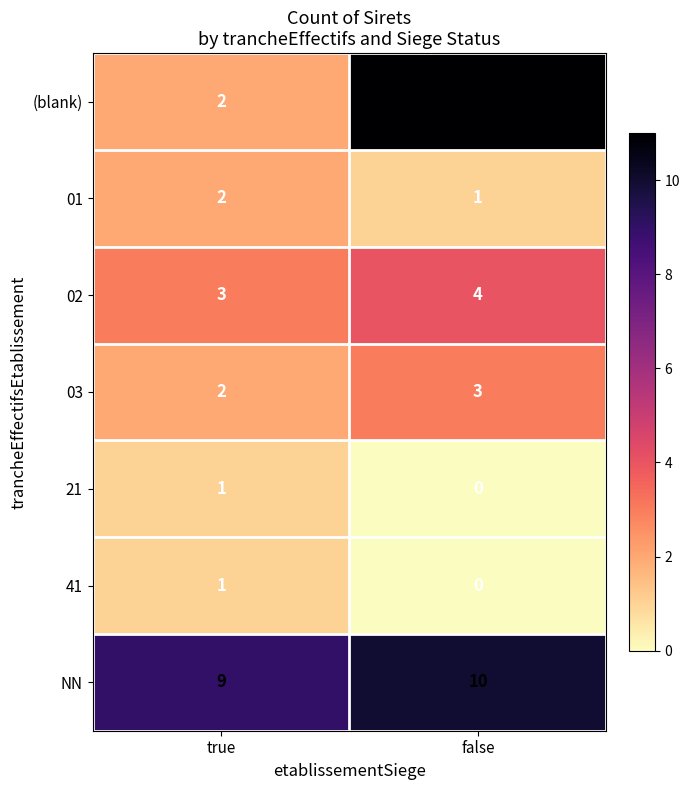

List the labels in order of 02 value, largest first.

false, true